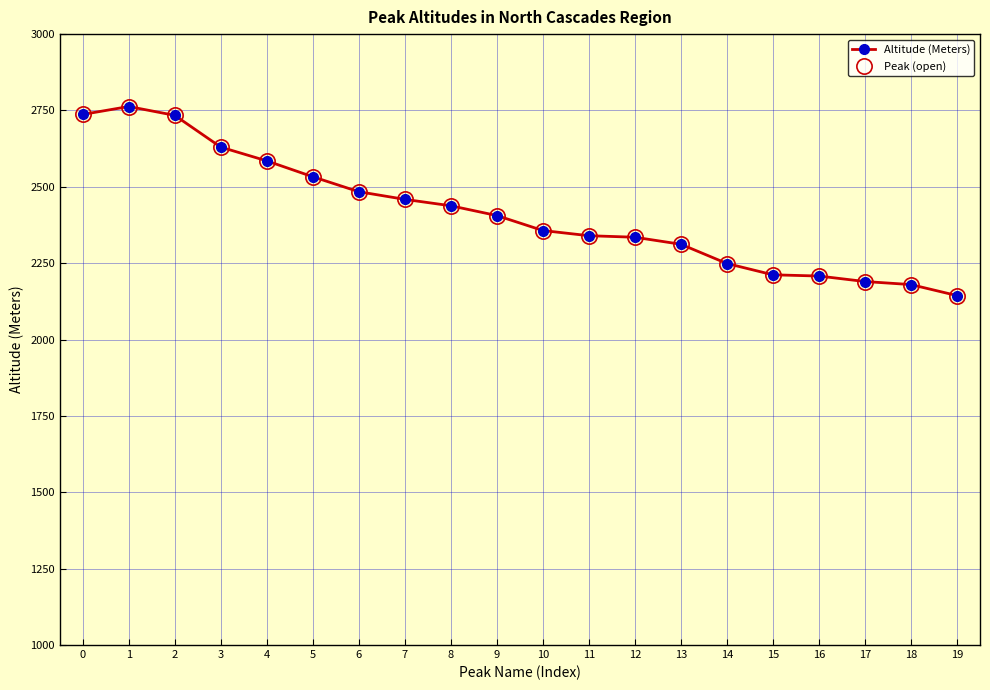

What is the value of the Altitude (Meters) point at the 11th from the left?

2357